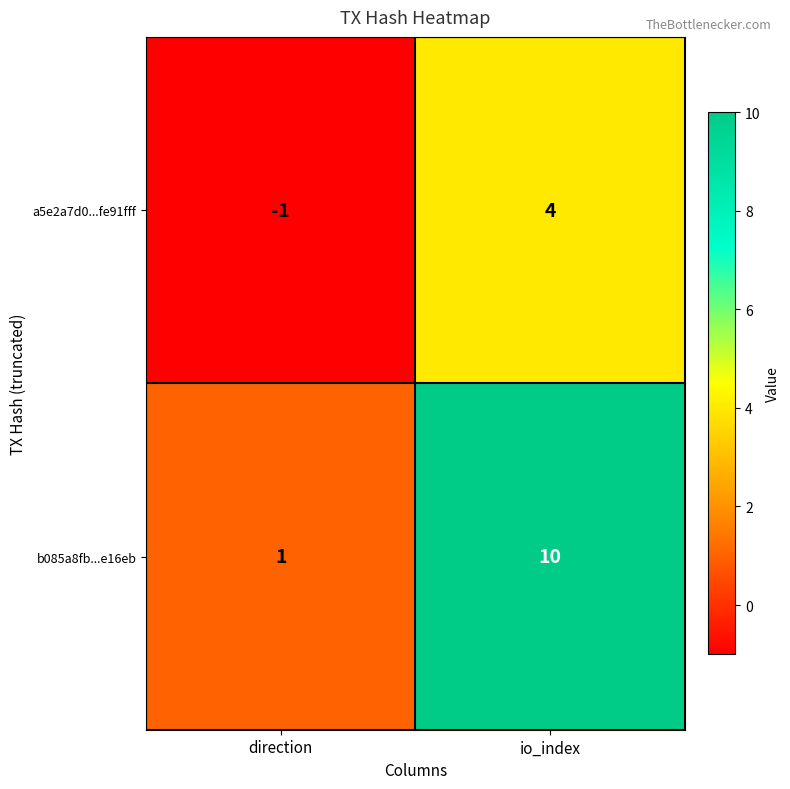

At how many categories does at least one series exceed 0?

2